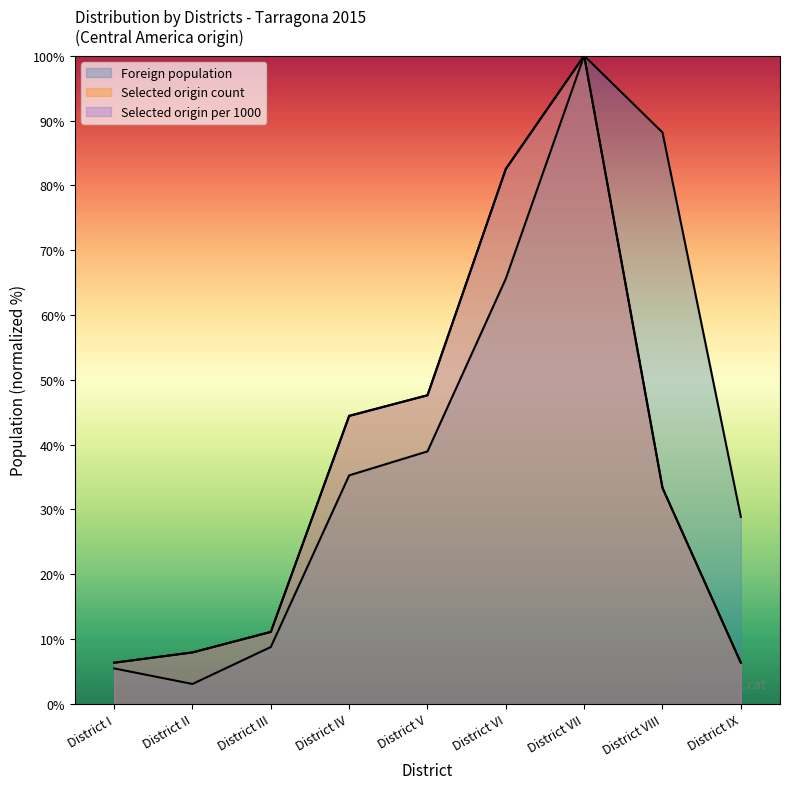

What is the difference between the Foreign population values at District IX and District IV?

6.4